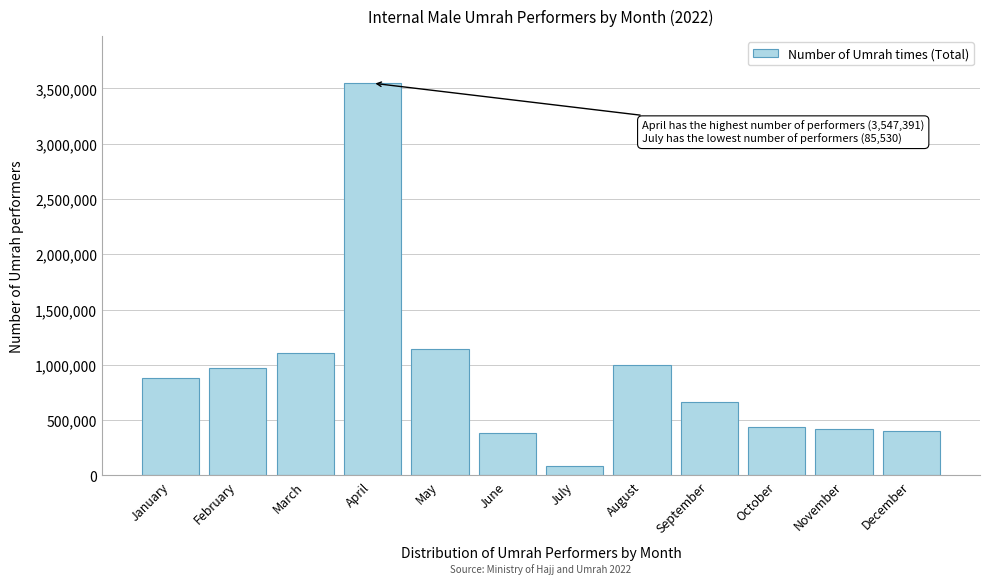

Read the value at July, to the nearest 10.

85530